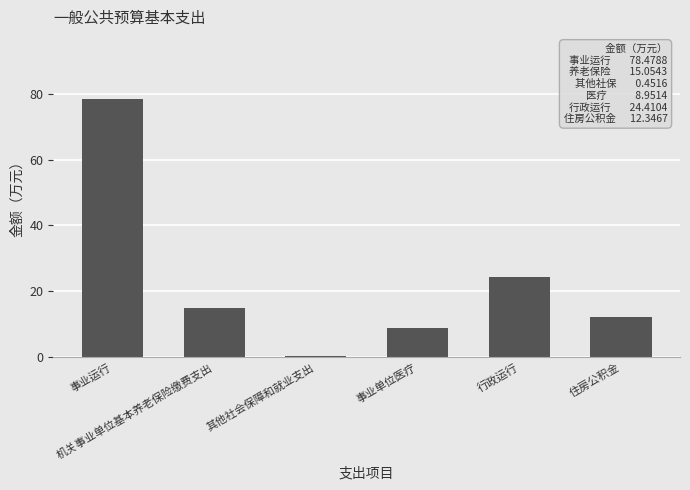

What is the label of the 2nd bar from the right?

行政运行